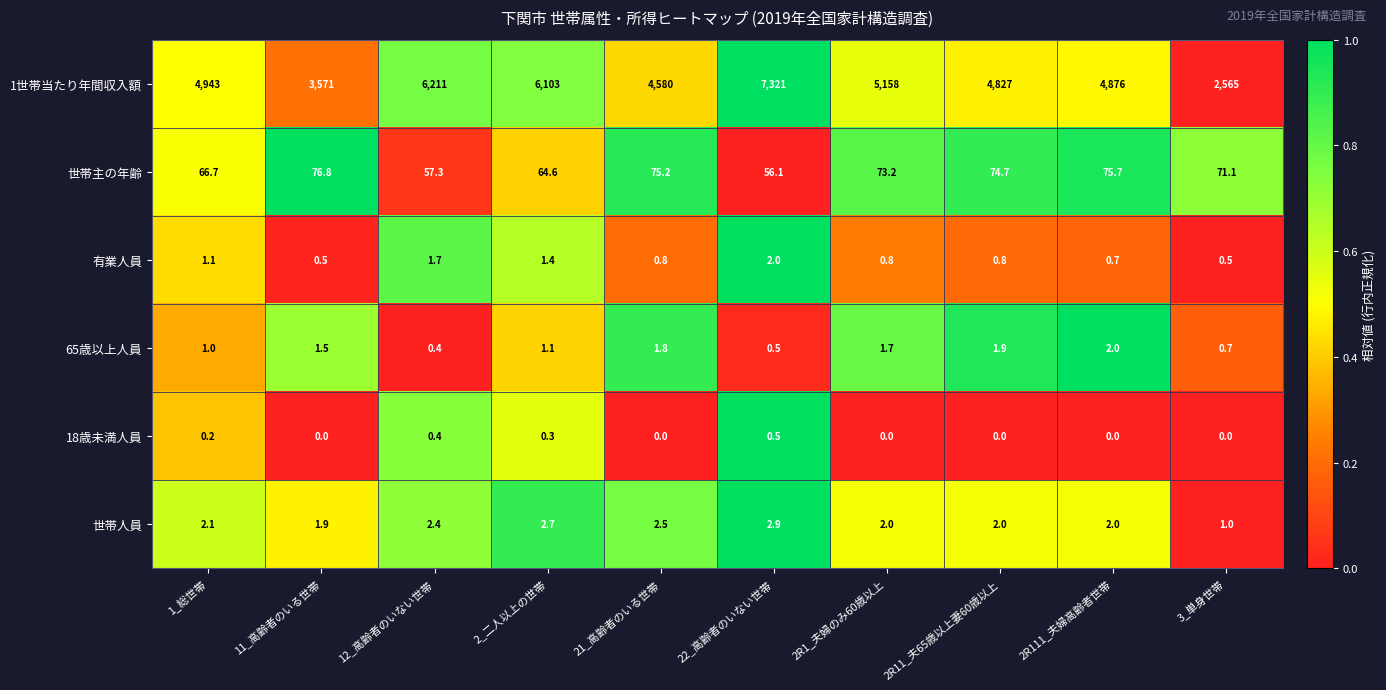

Is it true that 世帯主の年齢 equals 86.1 at 22_高齢者のいない世帯?

False